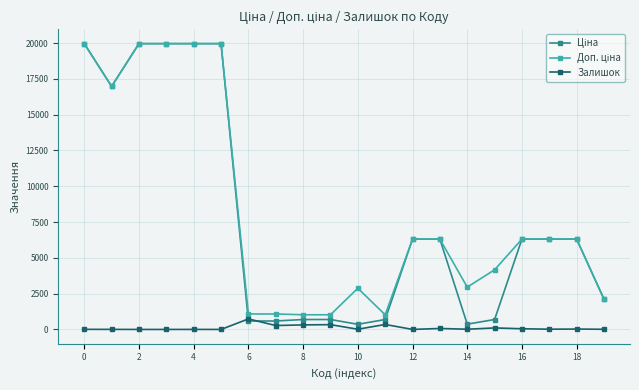

At how many categories does at least one series exceed 14348?

6